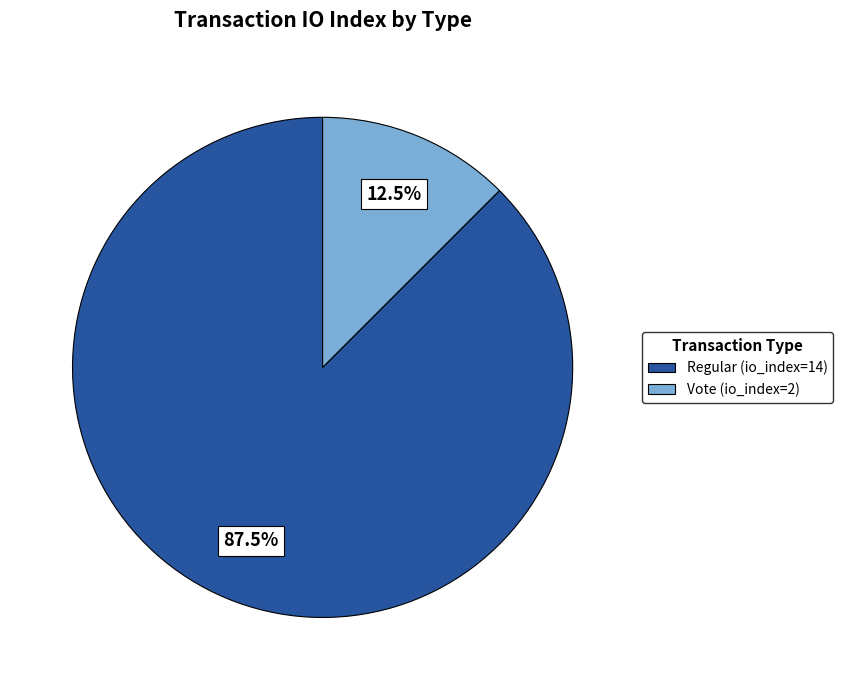

Does Vote (io_index=2) represent more than half of the total?

No